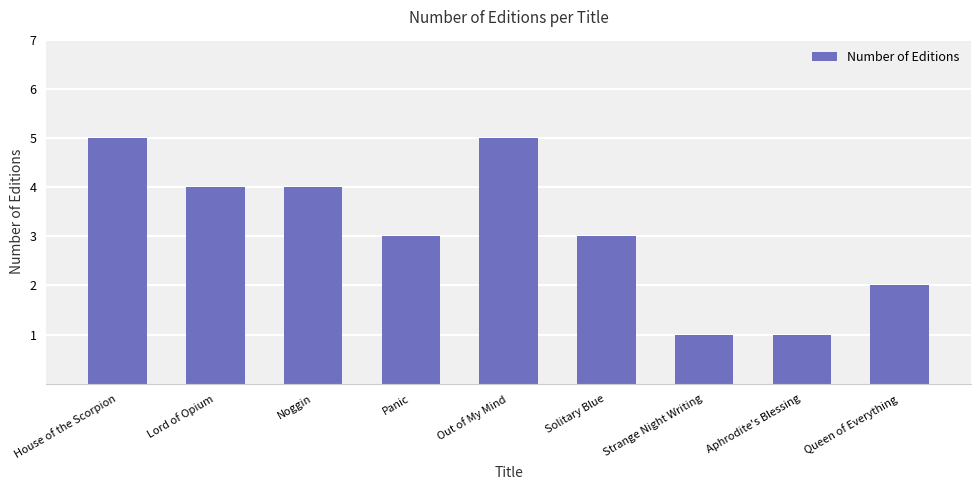

What is the greatest value displayed?

5